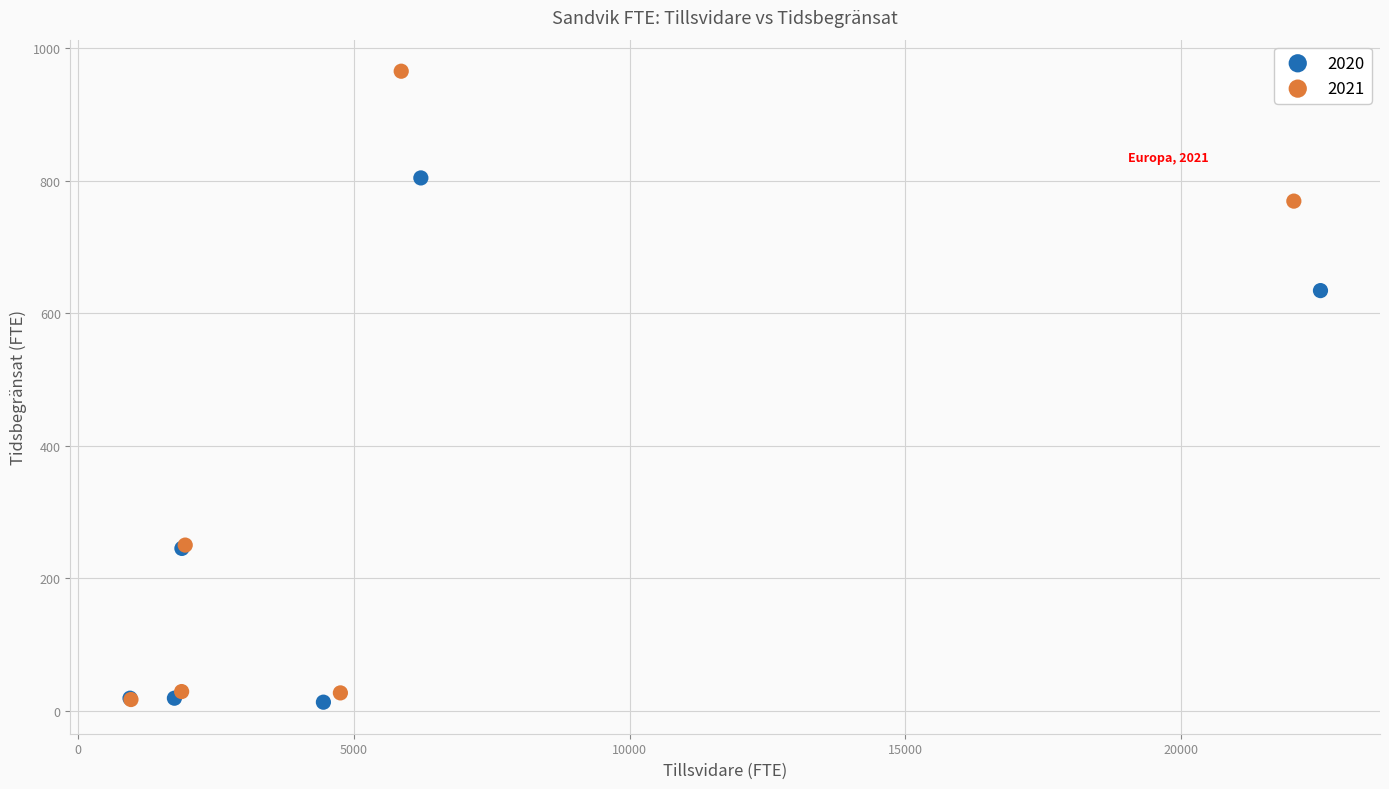

Which series has the largest Y range (max minus min)?

2021